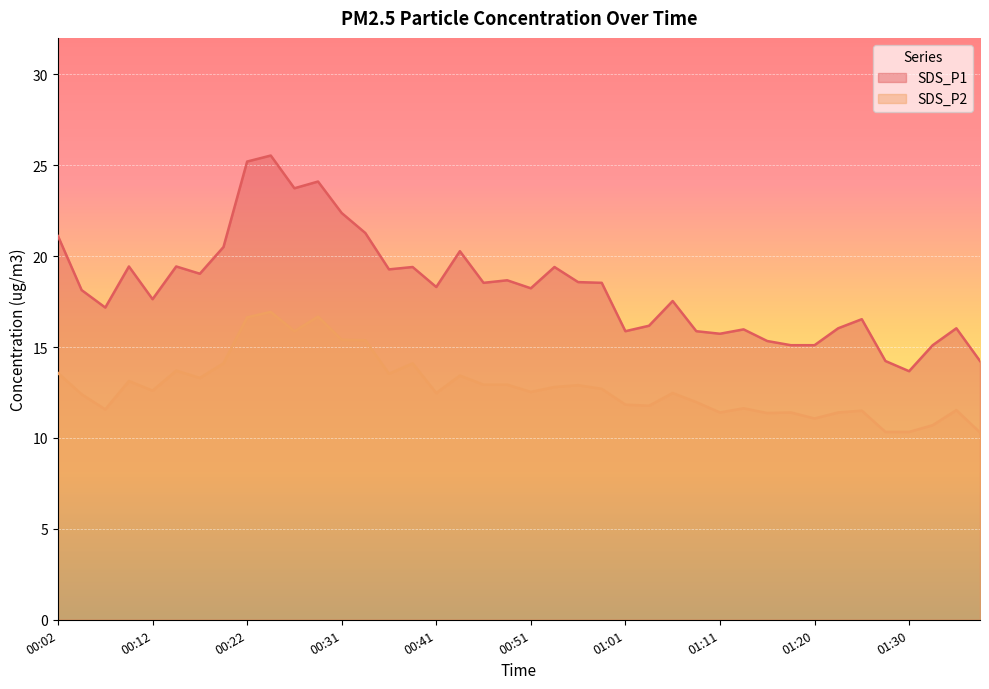

What is the total value across all series at 01:35?

27.6